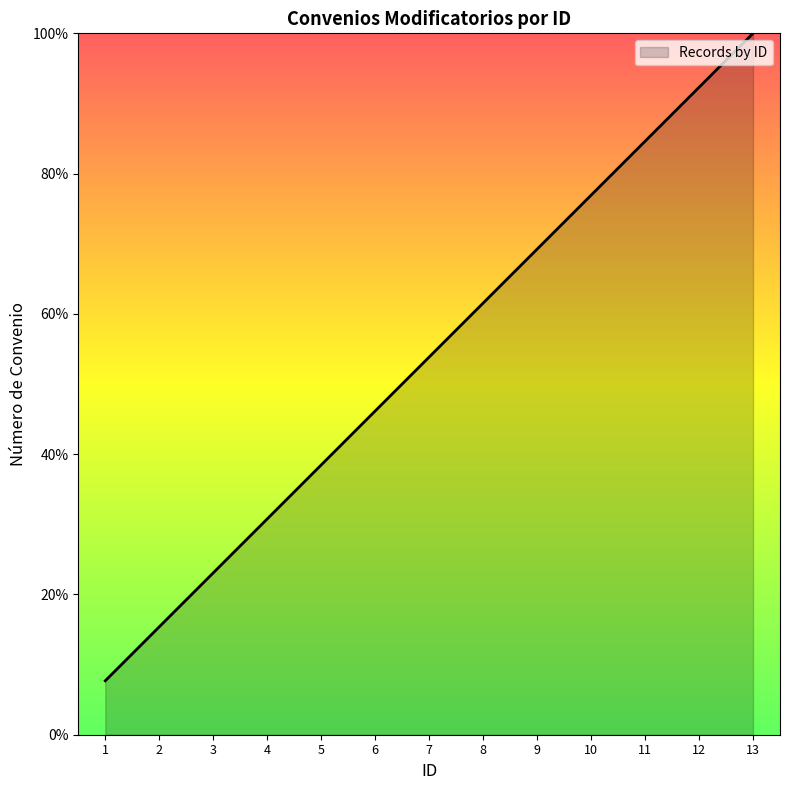

Rank the categories by value from highest to lowest.

13, 12, 11, 10, 9, 8, 7, 6, 5, 4, 3, 2, 1